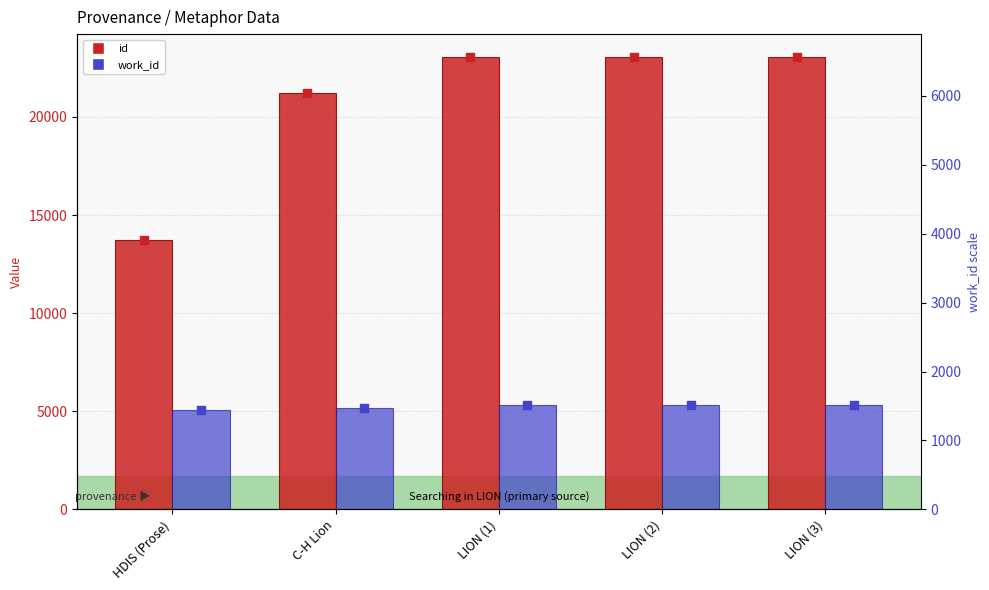

Which series has the largest total across all categories?

id